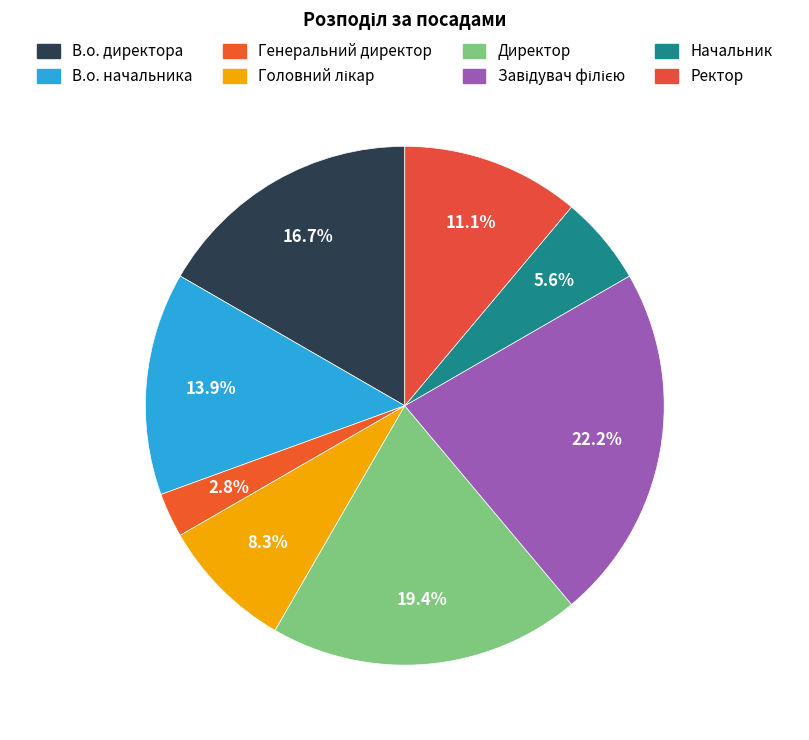

Which slice is the smallest?

Генеральний директор